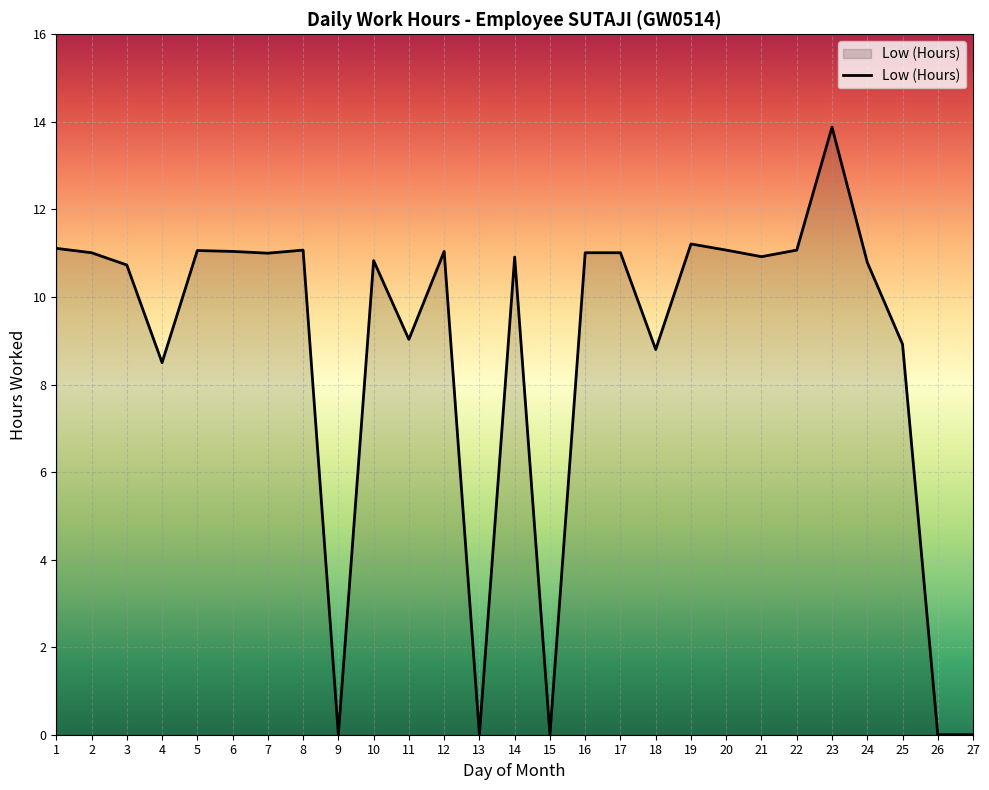

How many values exceed 10?

18